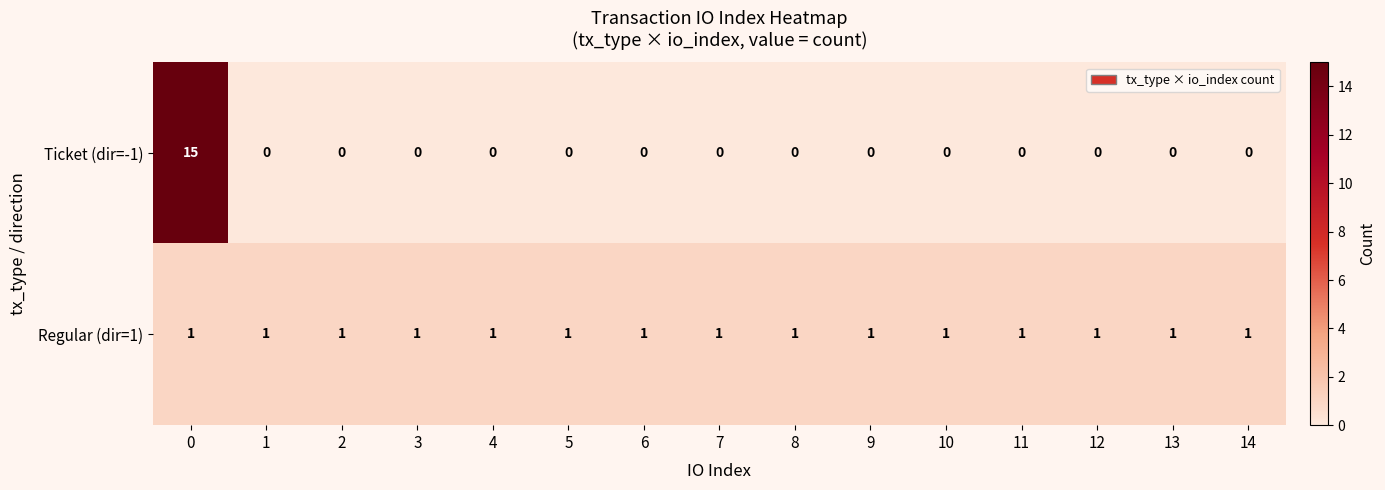

What is the difference between the maximum and minimum values in the Ticket (dir=-1) series?

15